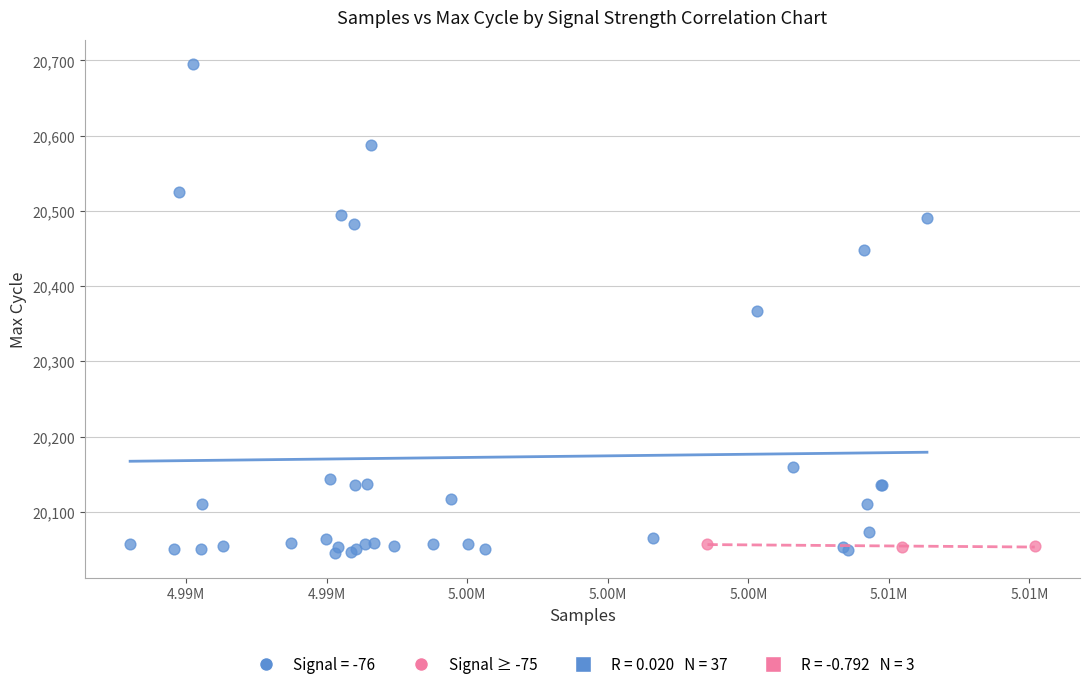

Which series has the largest Y range (max minus min)?

Signal = -76